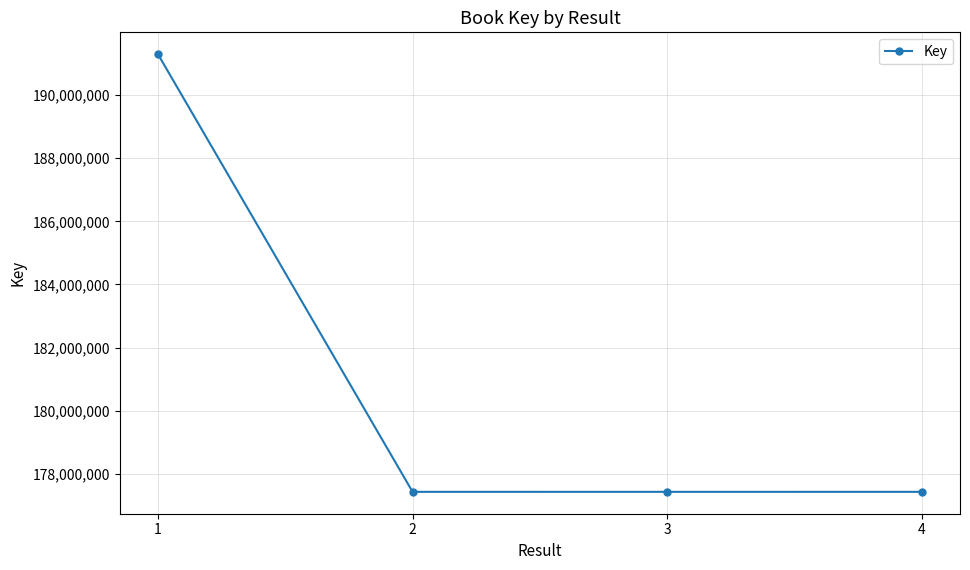

At which label is the value closest to 184361697?

2